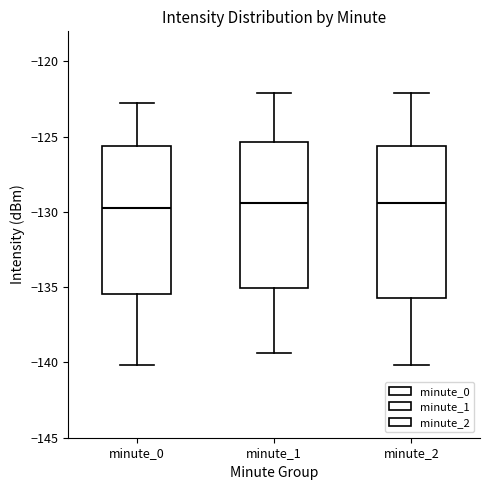

Reading left to right, read every box against the y-axis: the position of its median line, the range the box covers, and the ends of its whiskers. The values are not printed on the chart, so give them approximately, as read against the axis.

minute_0: median -129.5, box -135.5 to -125.5, whiskers -140.0 to -123.0
minute_1: median -129.5, box -135.0 to -125.5, whiskers -139.5 to -122.0
minute_2: median -129.5, box -135.5 to -125.5, whiskers -140.0 to -122.0